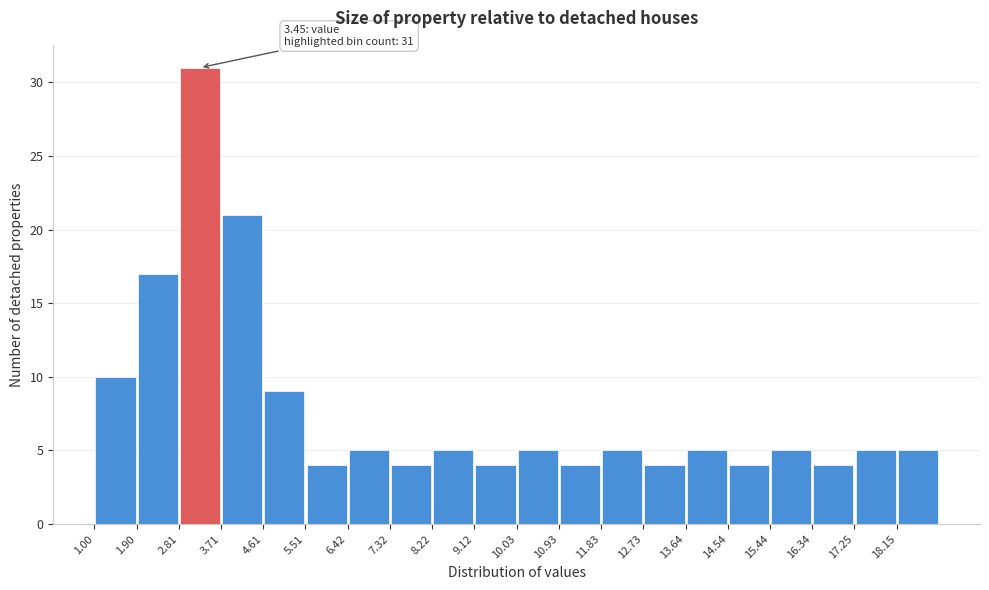

Which range on the x-axis has the tallest bar?

2.8 to 3.7